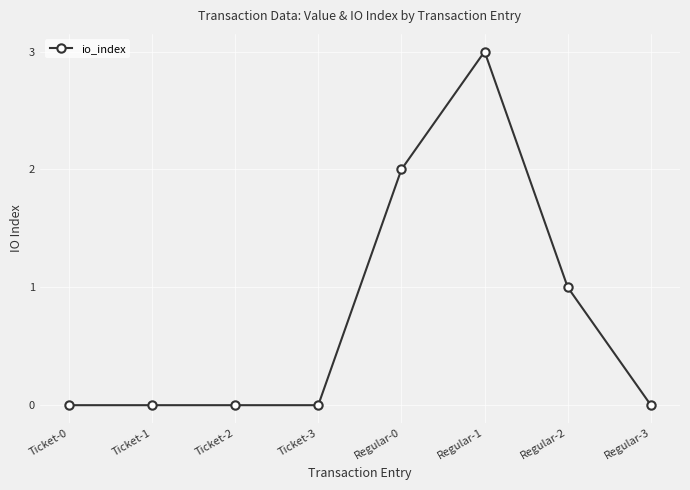

True or false: the data has more than 0 interior local peaks.

True